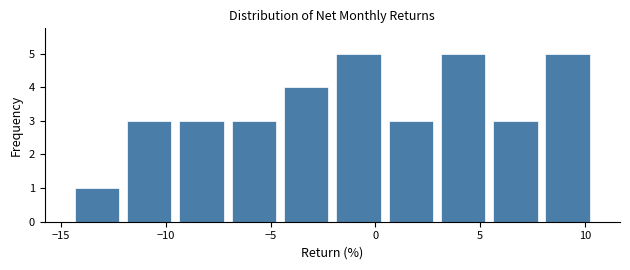

How tall is the bar that spans -14.5 to -12.0 on the x-axis? Neither the bar edges nor the heights are printed on the chart, so give them approximately, as read against the axes.

1